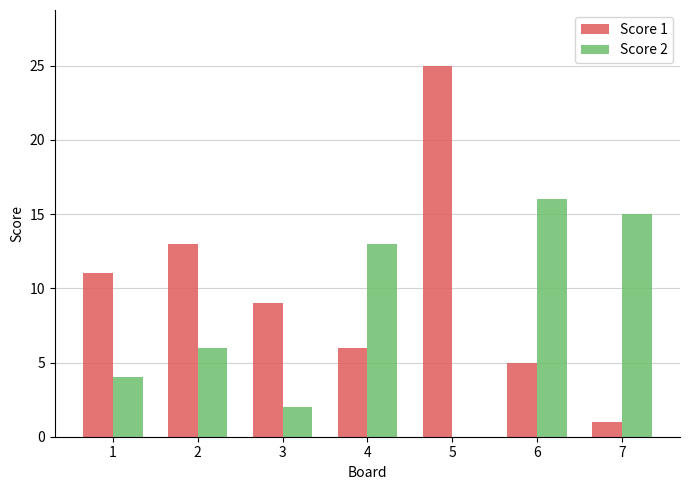

Which label corresponds to the largest value in the chart?

5